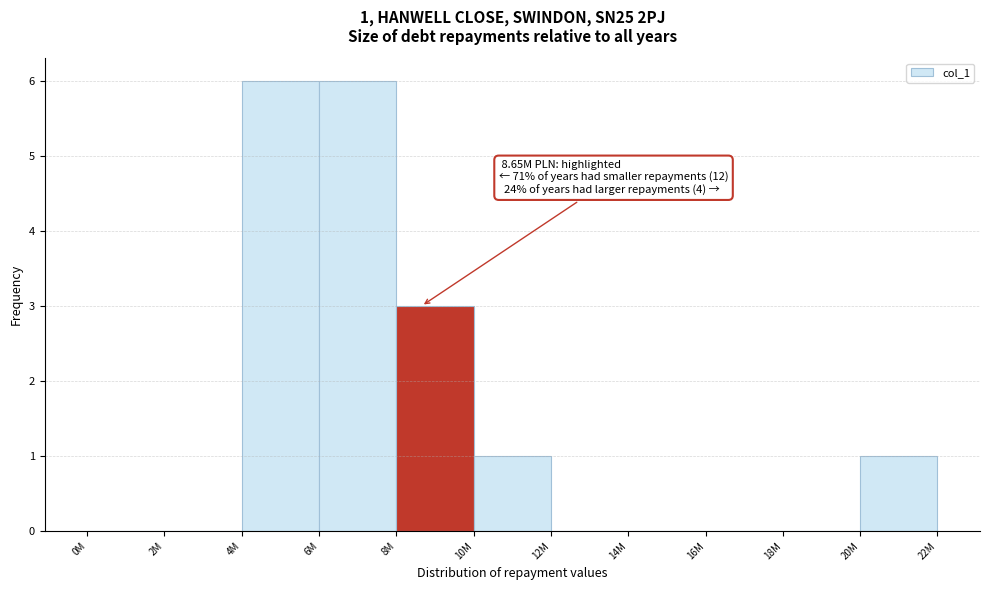

Reading left to right, transcribe all the data shown in this chart.

0M=0	2M=0	4M=6	6M=6	8M=3	10M=1	12M=0	14M=0	16M=0	18M=0	20M=1